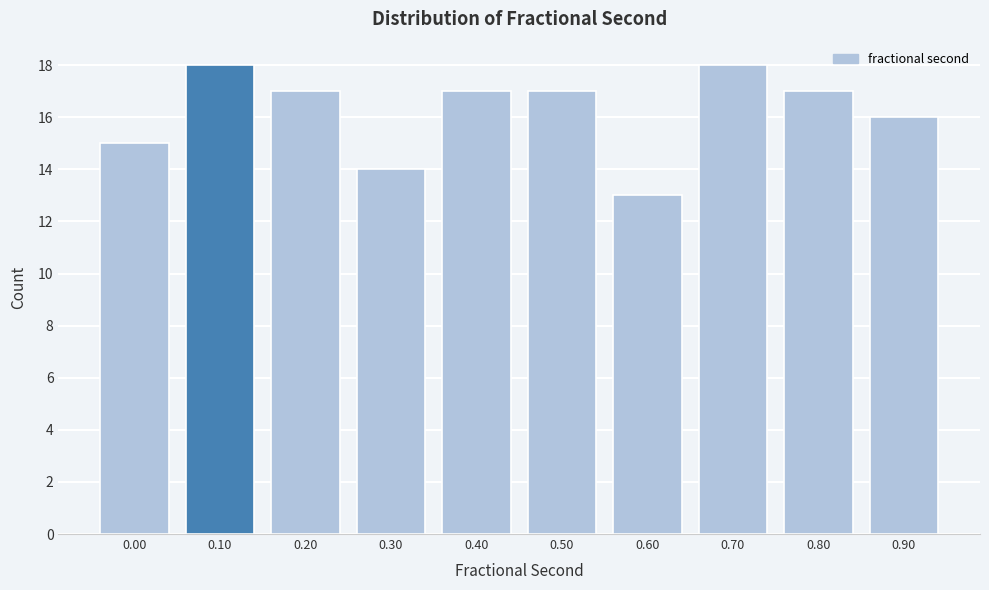

Reading left to right, transcribe all the data shown in this chart.

15	18	17	14	17	17	13	18	17	16